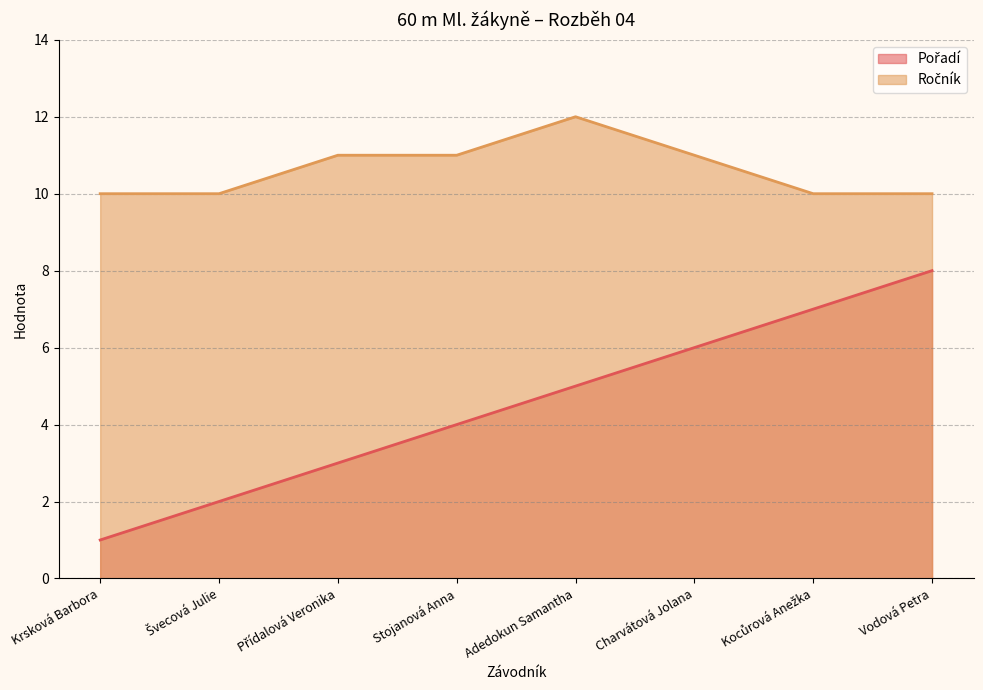

Which series has the largest total across all categories?

Ročník